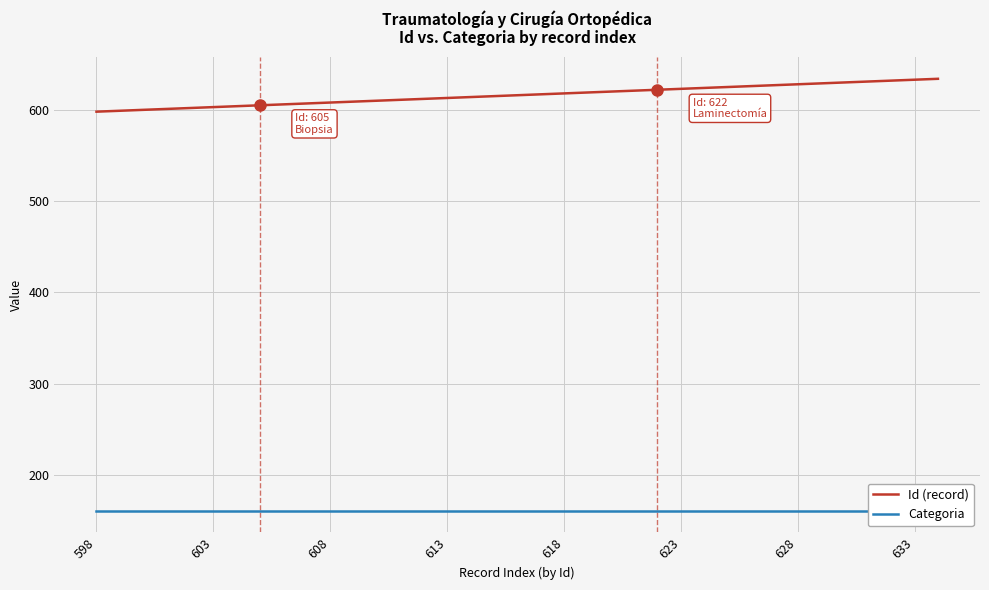

At which label is Categoria closest to 161?

598